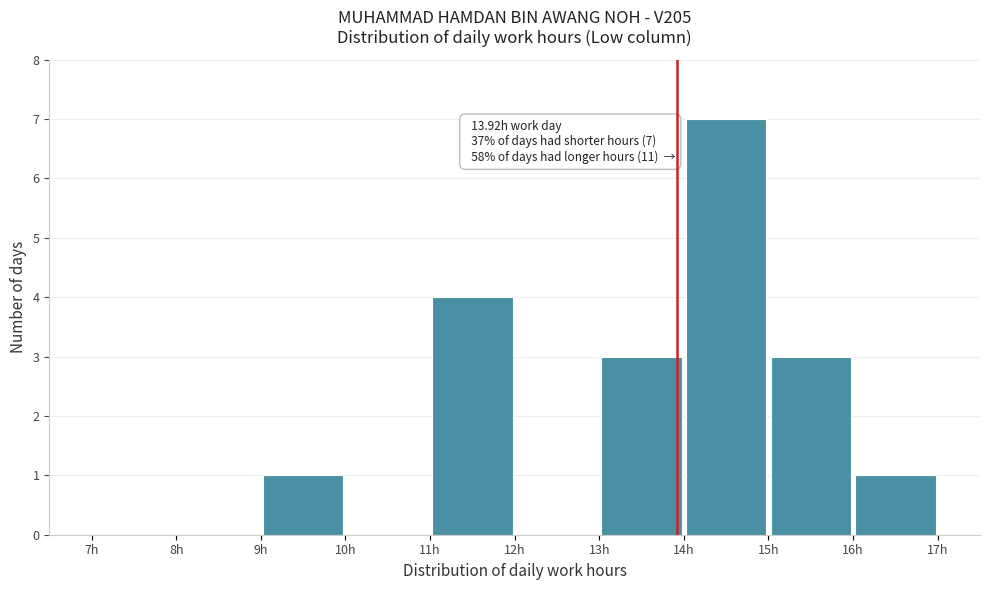

Over which range of the x-axis is the bar tallest?

14 to 15